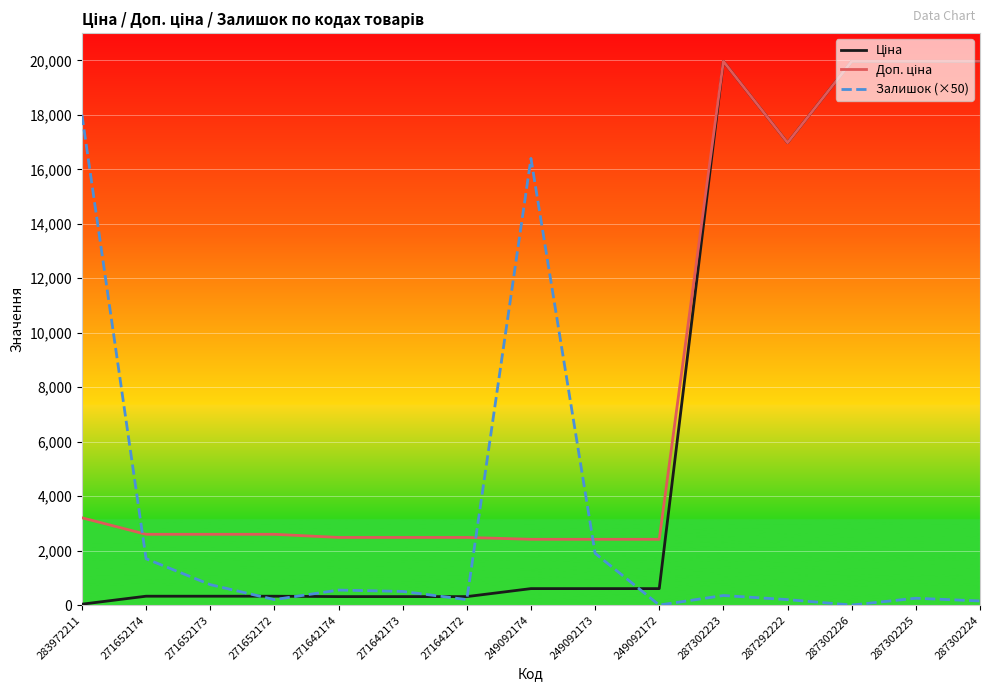

In Ціна, how many points are lower than both neighbors (excluding endpoints)?

1